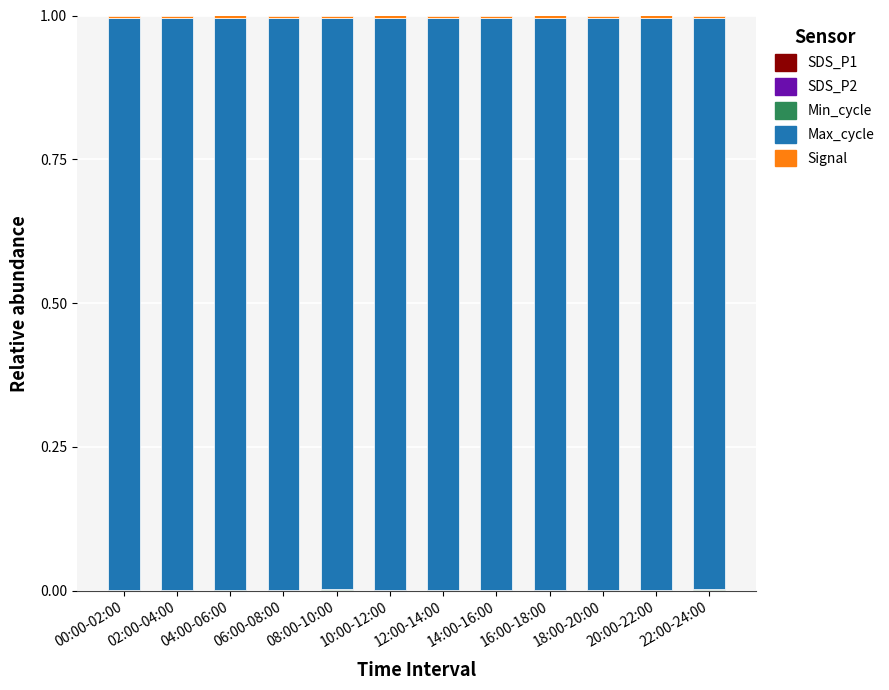

The value of SDS_P2 at 10:00-12:00 is 0.0. True or false?

False